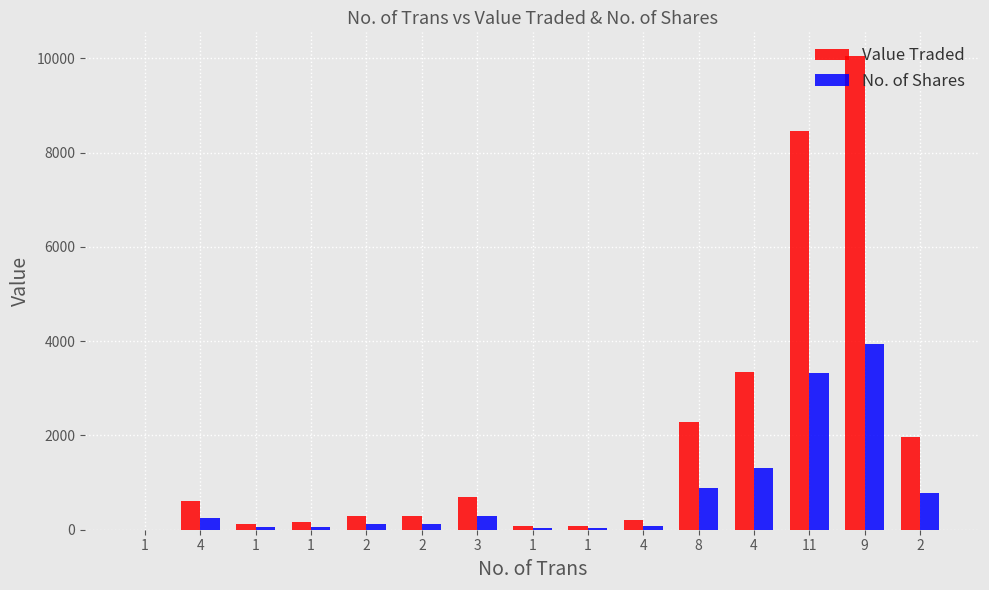

What is the difference between the maximum and second lowest values in the Value Traded series?

9976